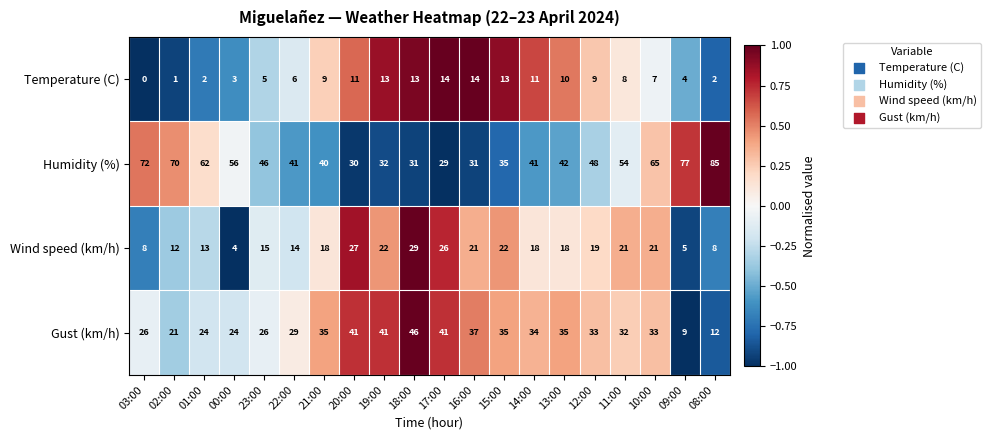

What is the spread (max minus min) of values at 12:00?

39